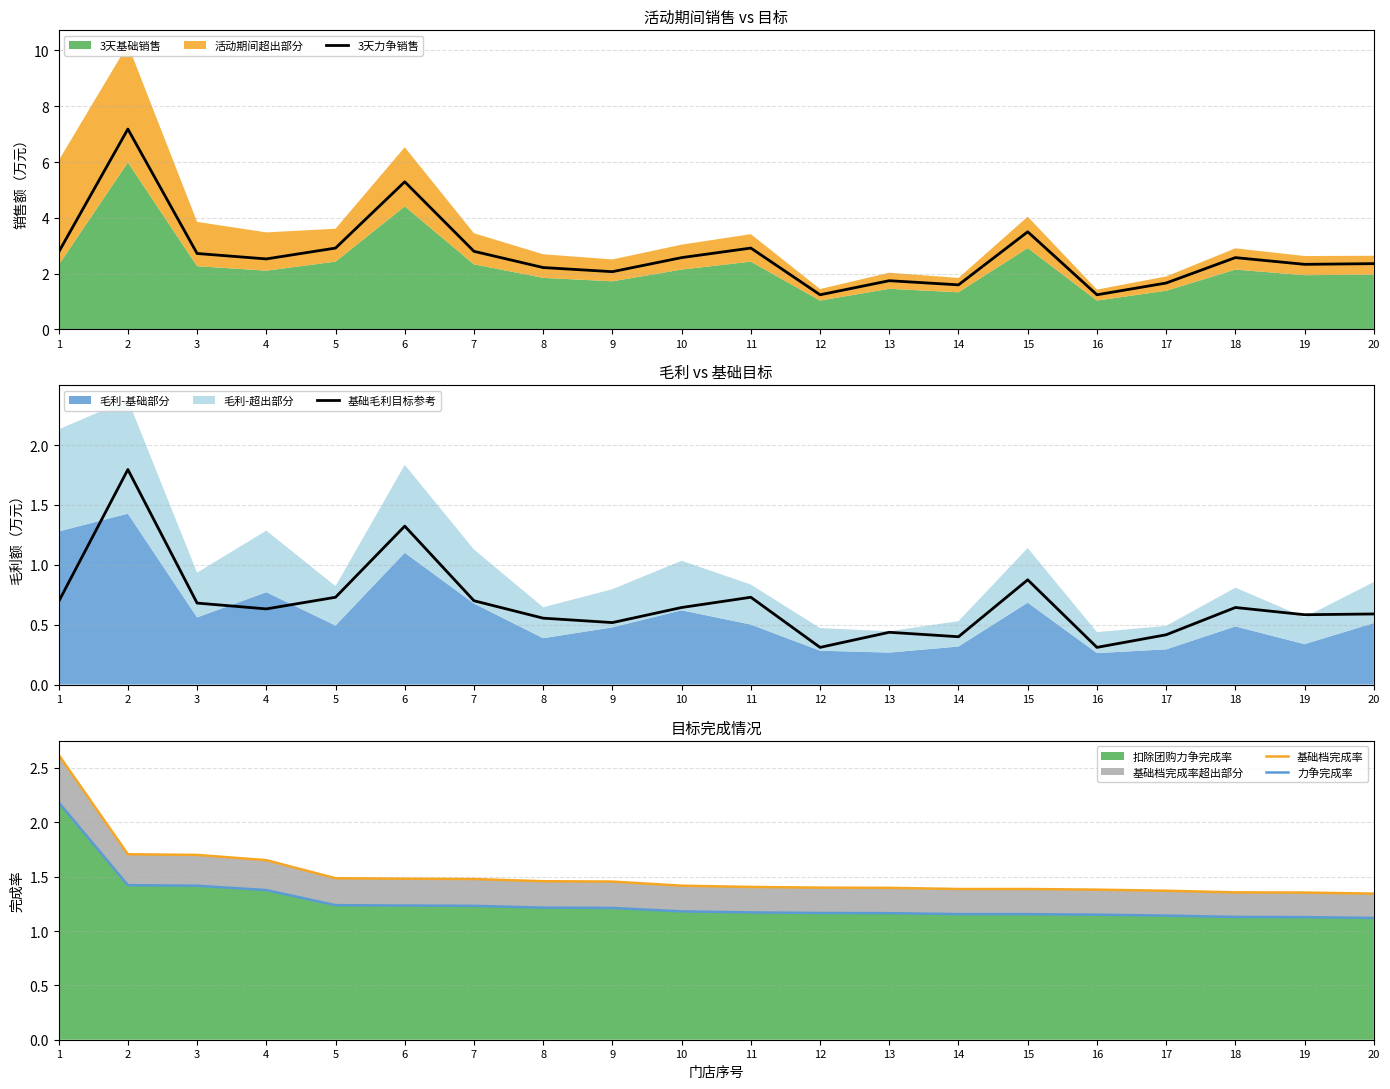

The 扣除团购力争完成率 series shows 1.8 at 15. True or false?

False